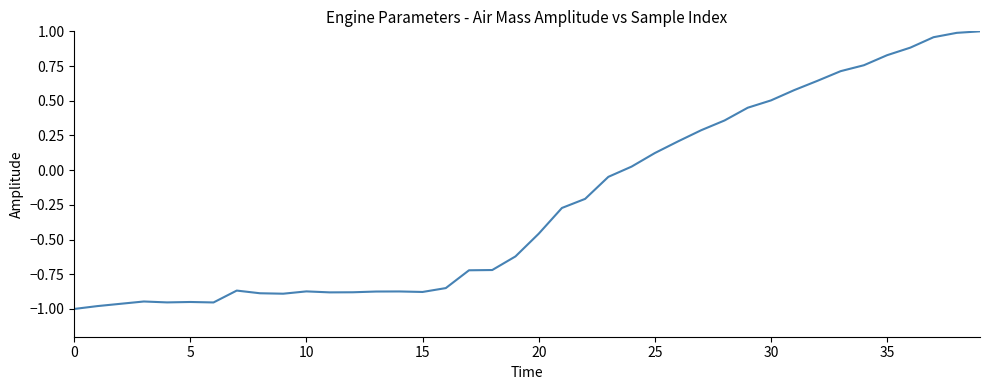

What is the difference between the maximum and minimum values?

2.0